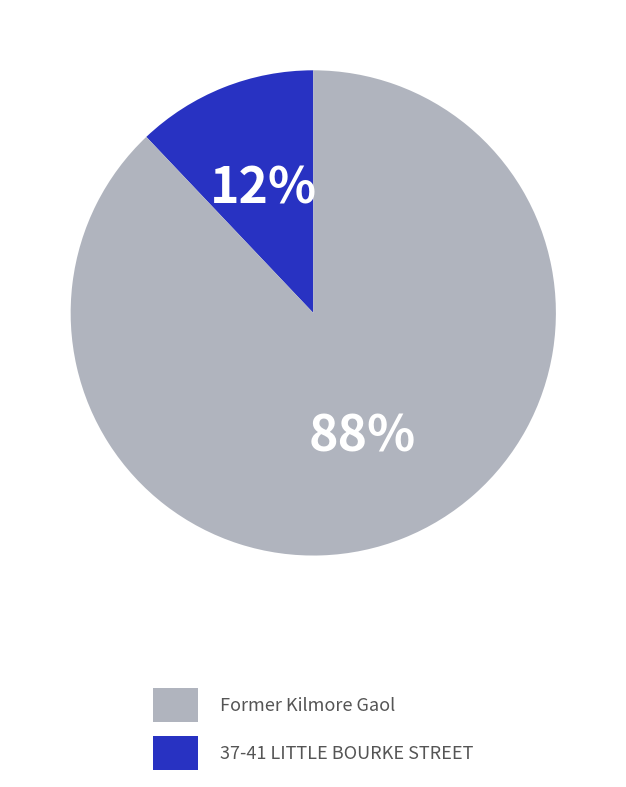

Is there any slice that represents more than half of the pie?

Yes